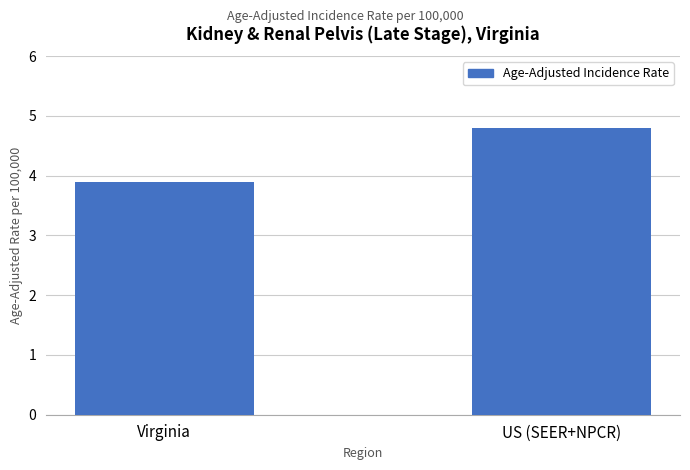

What is the maximum value shown in the chart?

4.8